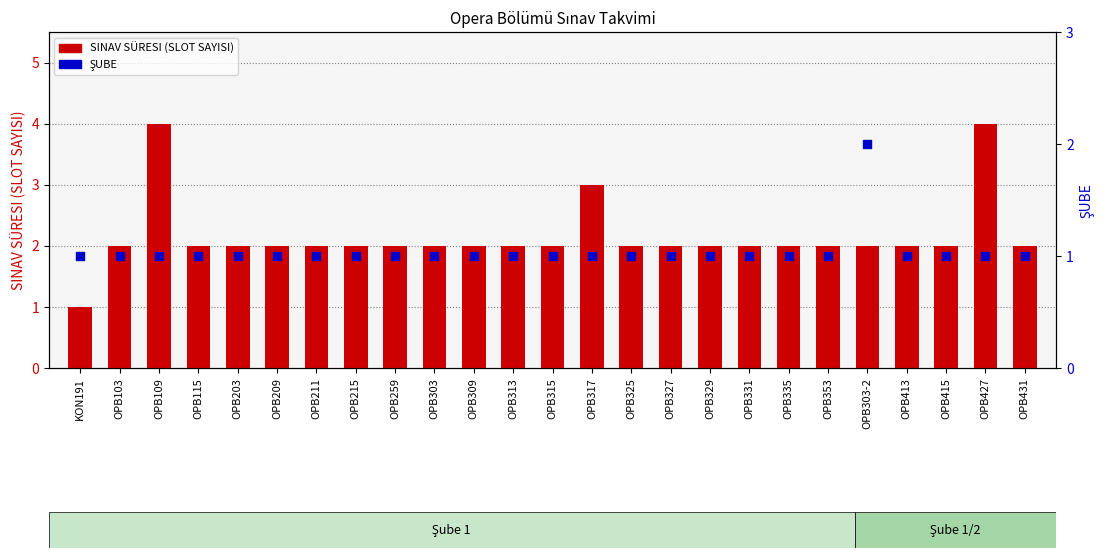

At which category is the sum across all series the highest?

OPB109